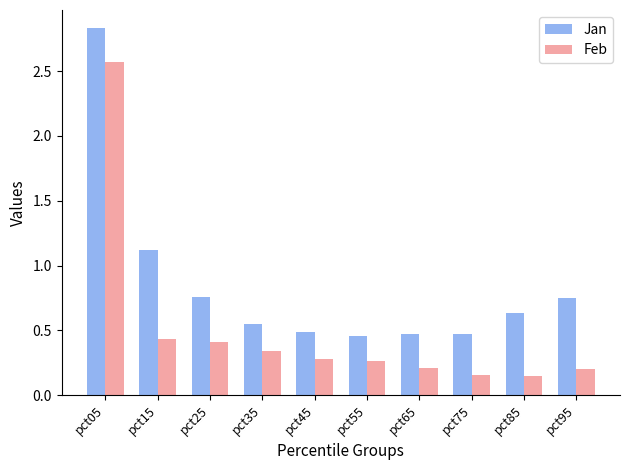

Rank the series by their average value, from lowest to highest.

Feb, Jan